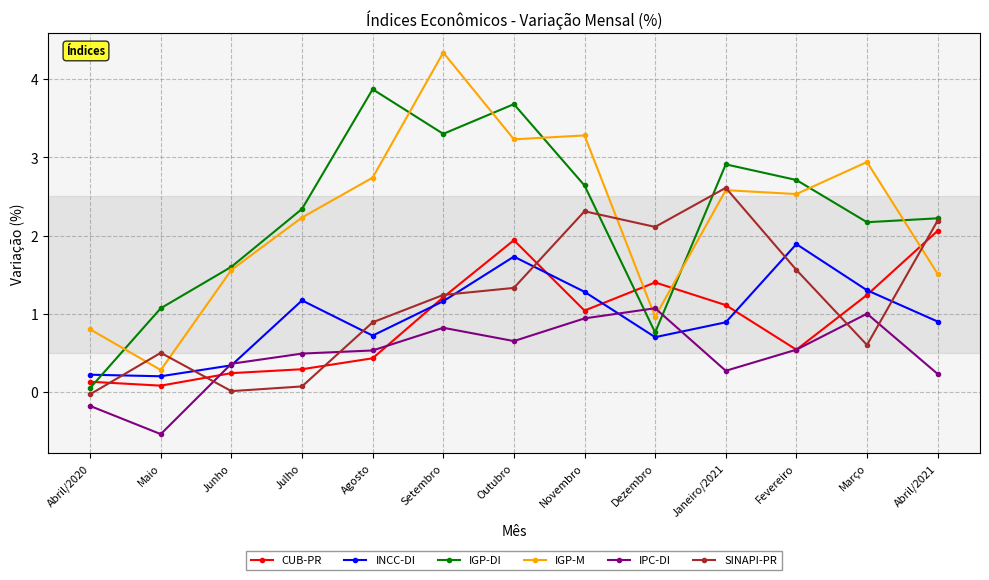

How many lines are shown in the chart?

6